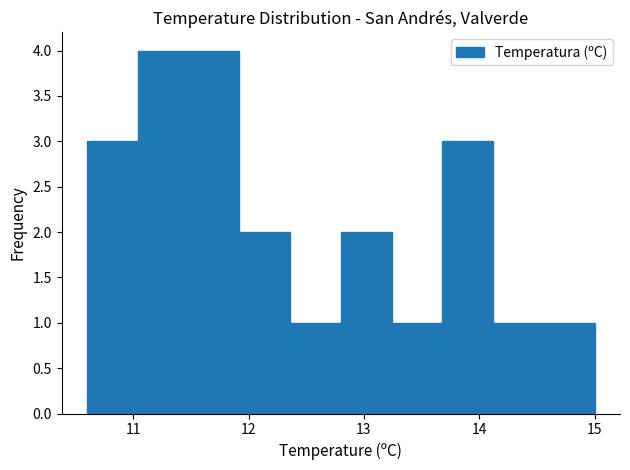

Reading left to right, list every bar in this chart as the range it spans on the x-axis followed by its height. Neither the bar edges nor the heights are printed on the chart, so give them approximately, as read against the axes.

10.60 to 11.04: 3
11.04 to 11.48: 4
11.48 to 11.92: 4
11.92 to 12.36: 2
12.36 to 12.80: 1
12.80 to 13.24: 2
13.24 to 13.68: 1
13.68 to 14.12: 3
14.12 to 14.56: 1
14.56 to 15.00: 1